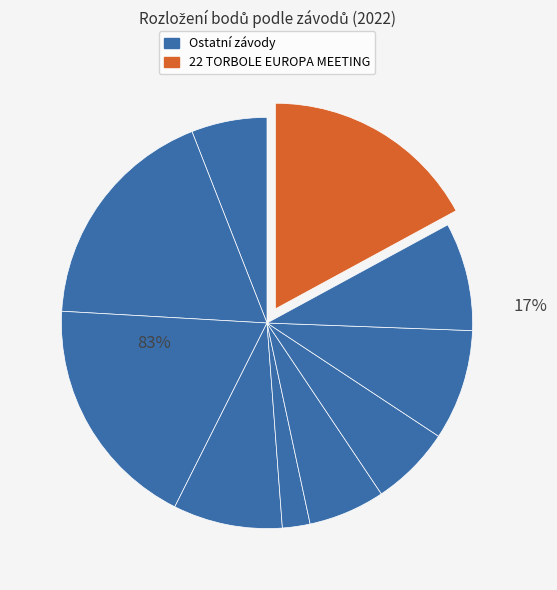

Between 222166 and 221613, which is larger?

222166